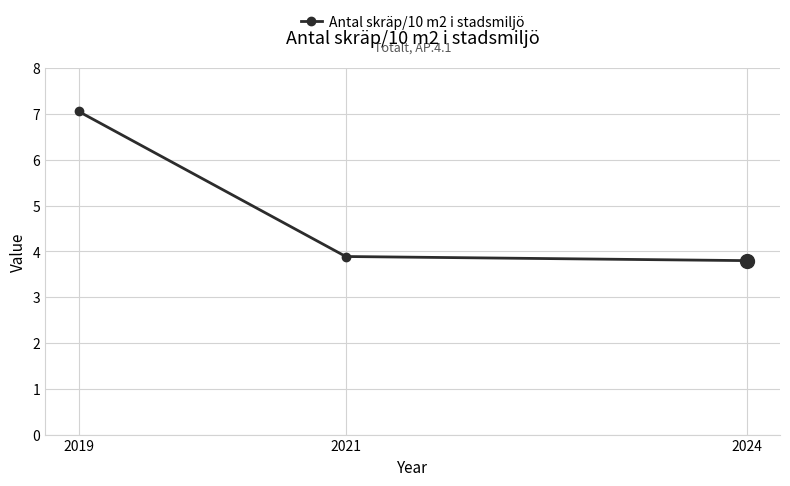

What is the difference between the values at 2019 and 2021?

3.2